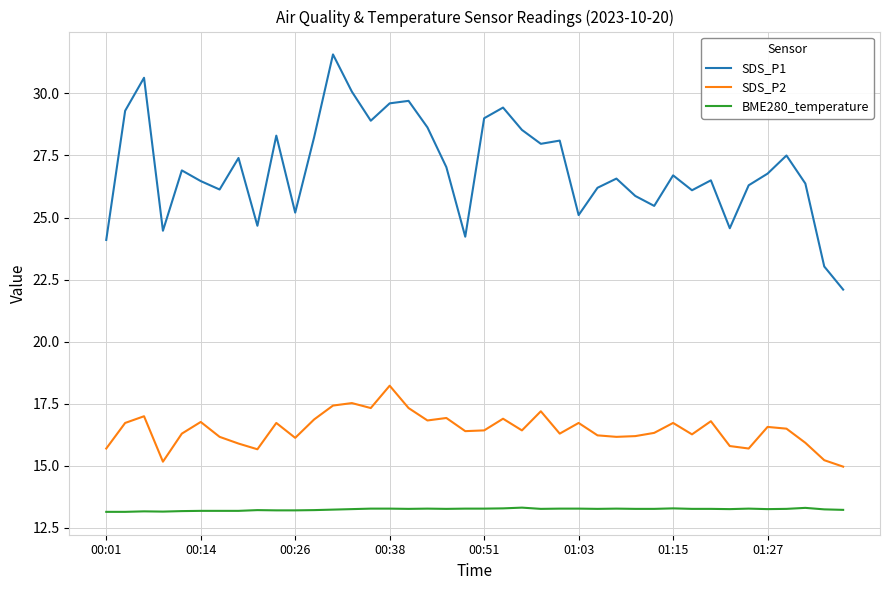

What is the difference between the maximum and minimum values in the SDS_P2 series?

3.3